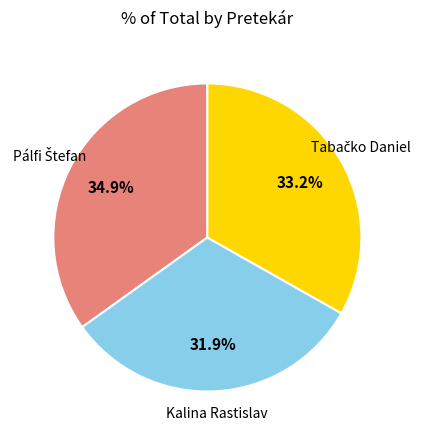

Does any single category account for the majority?

No